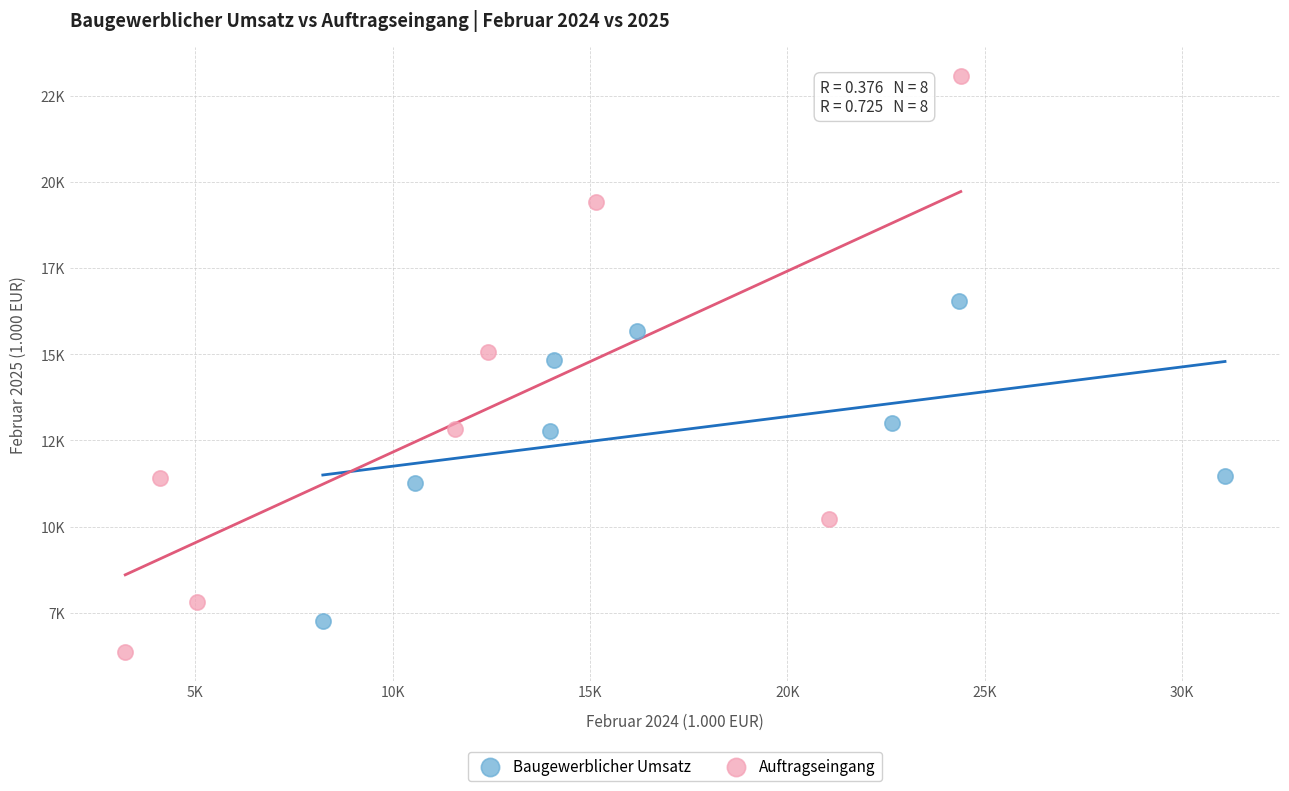

What are all the series names shown in the legend?

Baugewerblicher Umsatz, Auftragseingang